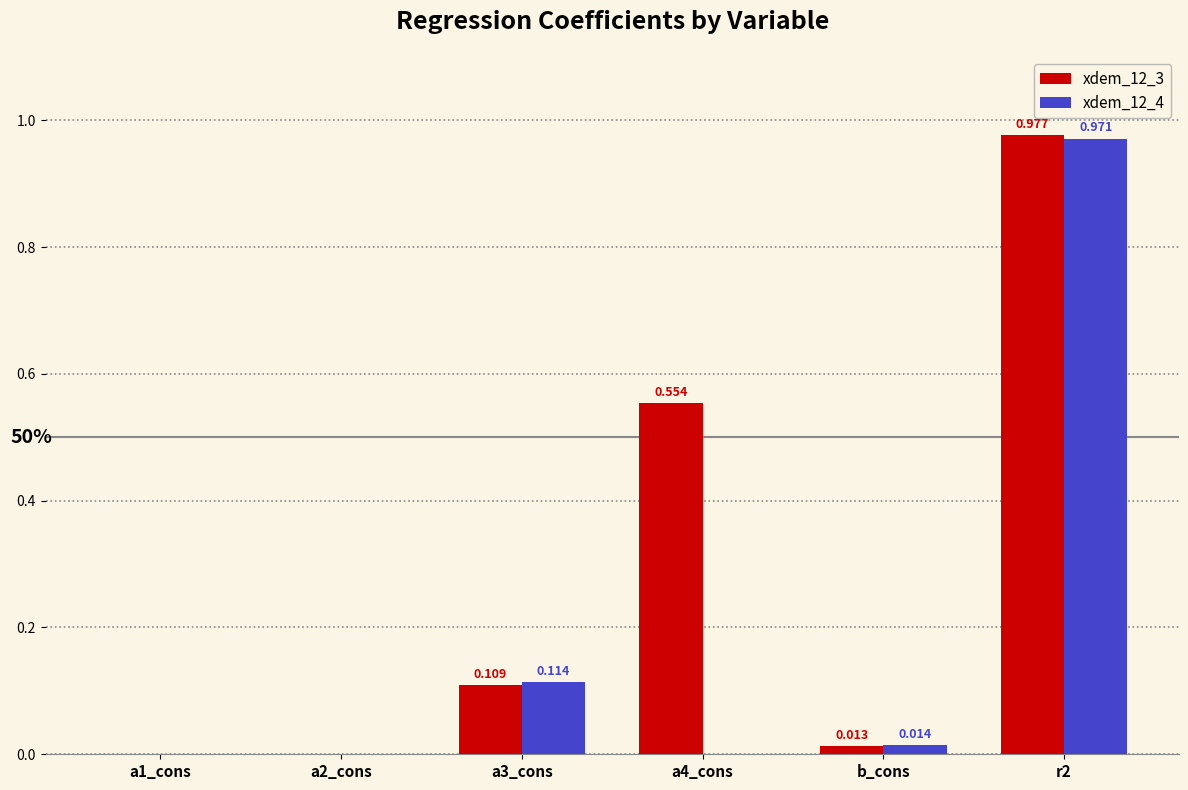

Is the value of xdem_12_4 at b_cons greater than the value of xdem_12_3 at a4_cons?

No